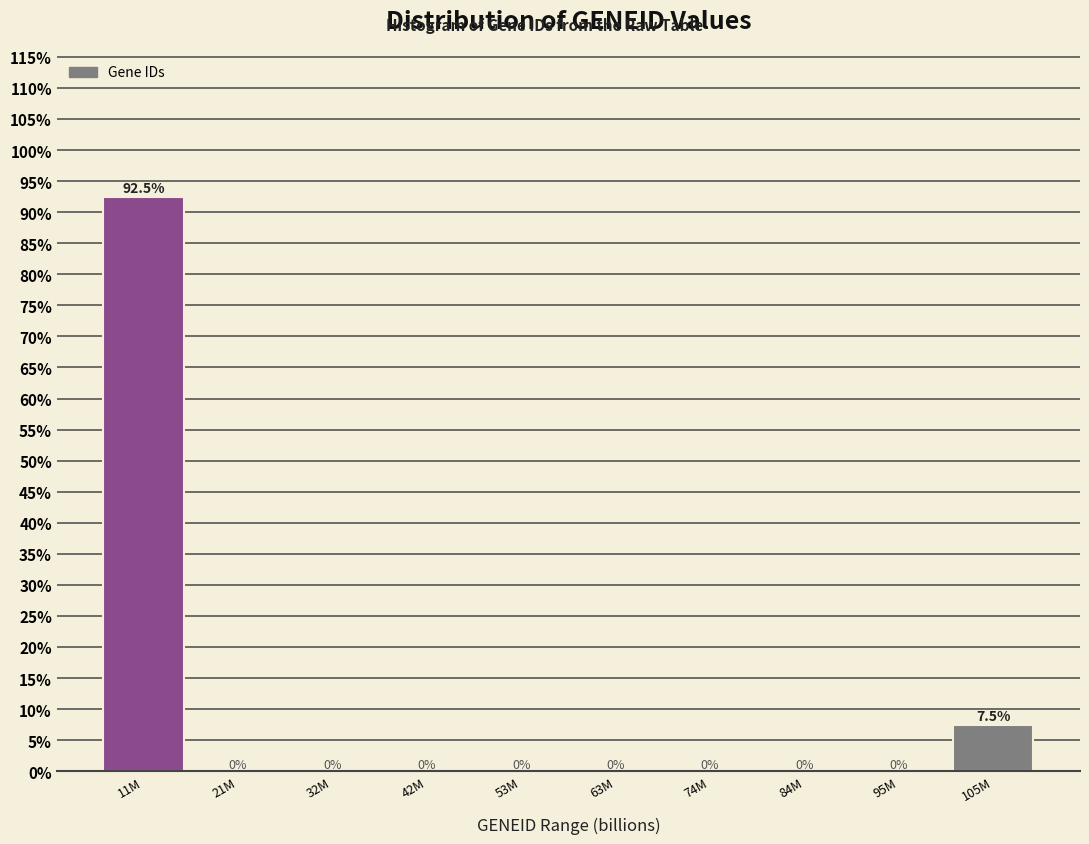

Reading left to right, list all the values displayed in this chart.

11M=92.5	21M=0.0	32M=0.0	42M=0.0	53M=0.0	63M=0.0	74M=0.0	84M=0.0	95M=0.0	105M=7.5